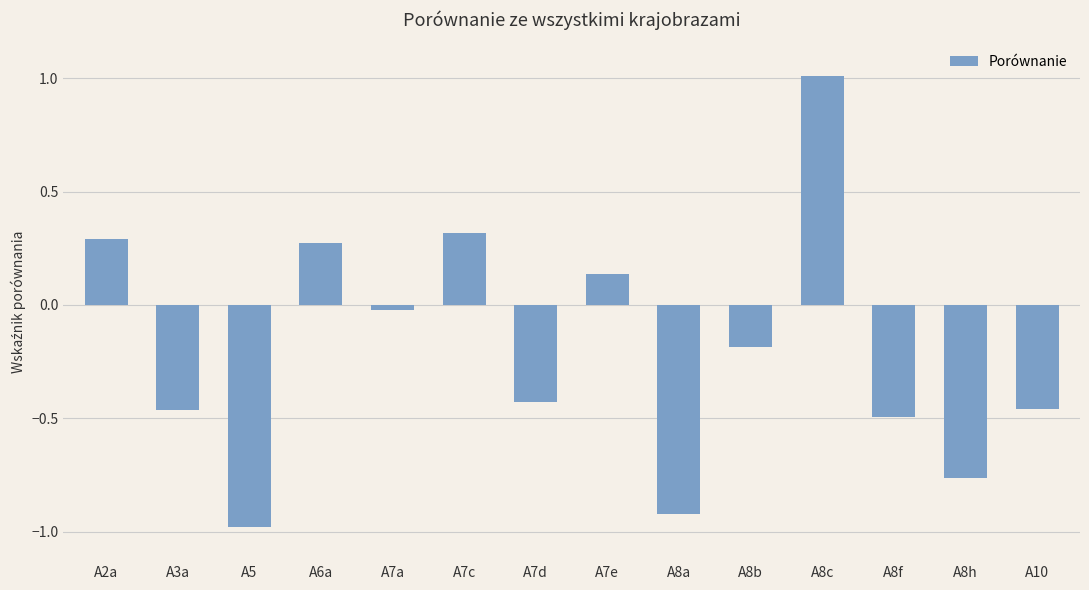

What is the sum of all values?

-2.7